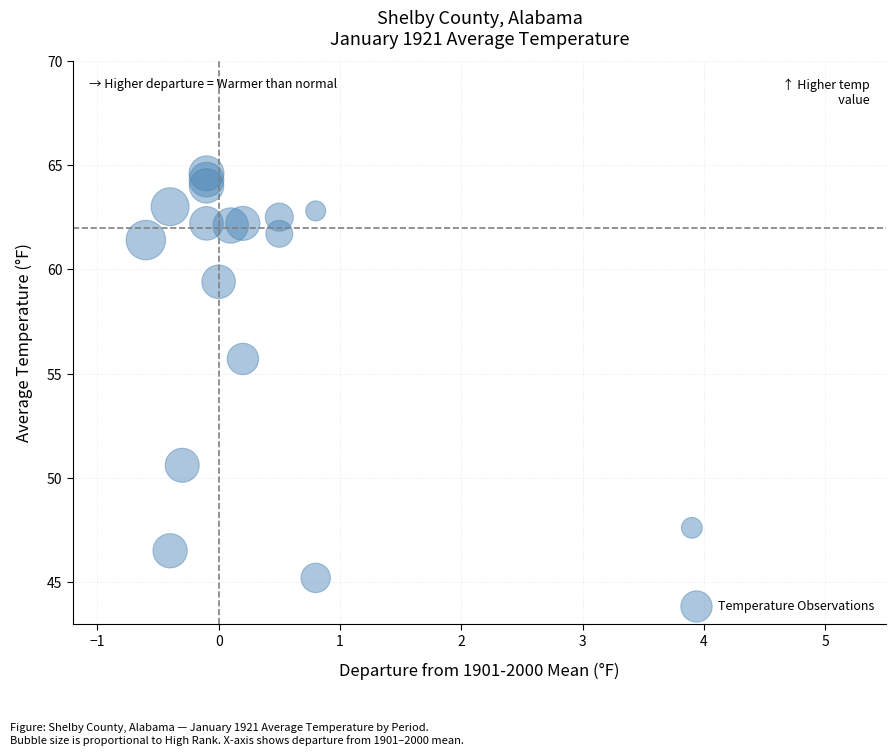

What Y value in the scatter plot is closest to 54?

55.7